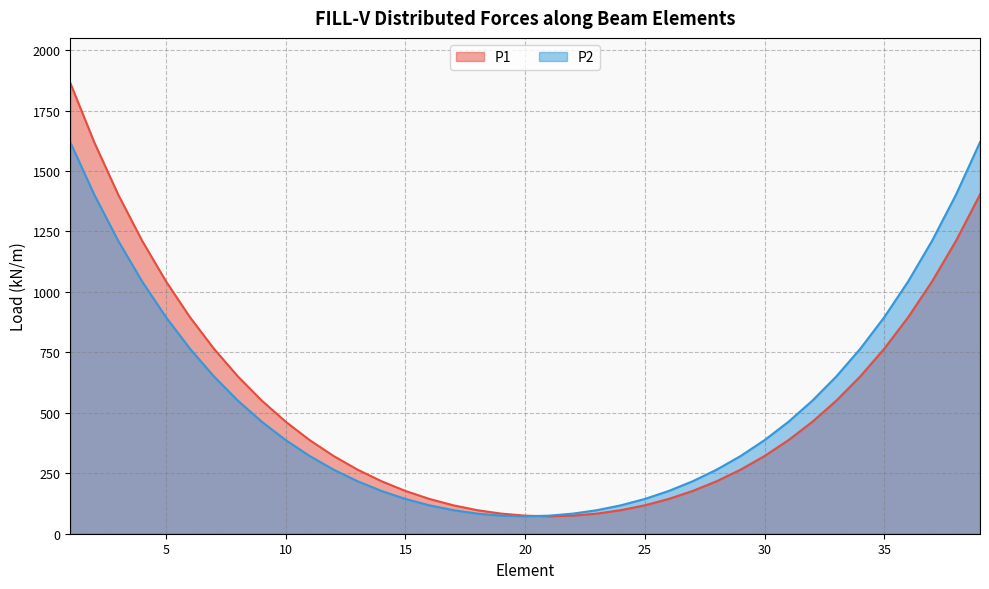

At 32, list the series in order from smallest to largest.

P1, P2